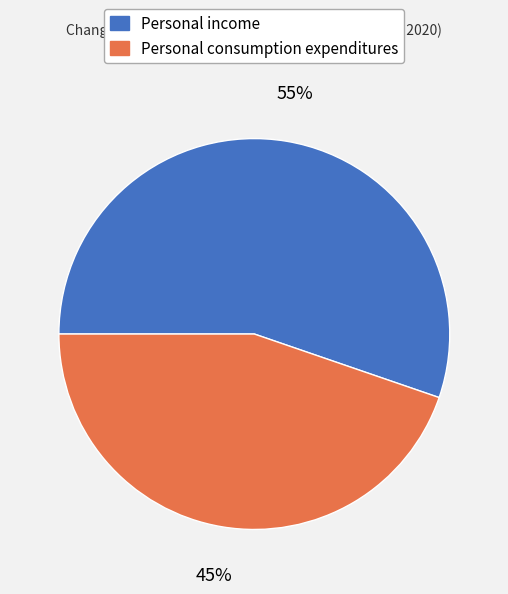

Count the number of slices in the pie.

2